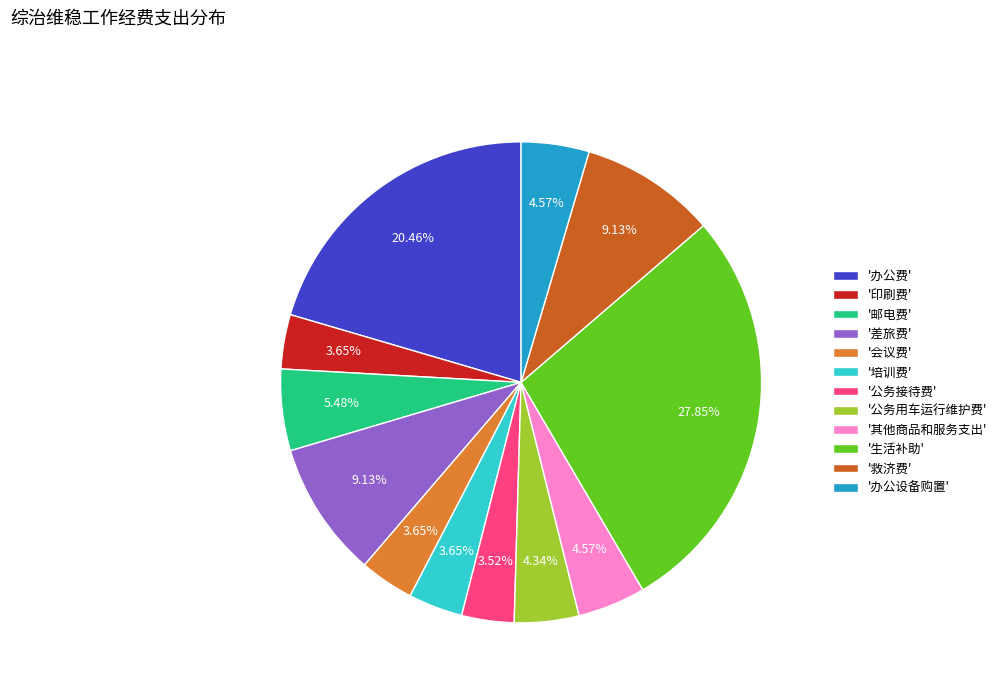

Combined, do '印刷费' and '救济费' account for over 50%?

No